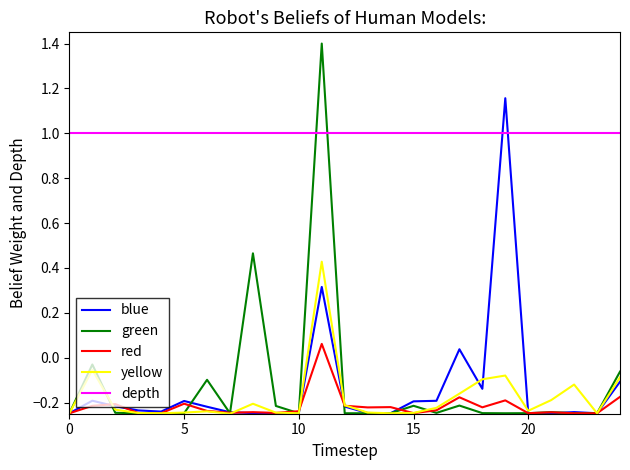

What is the highest value of the depth series?

1.0